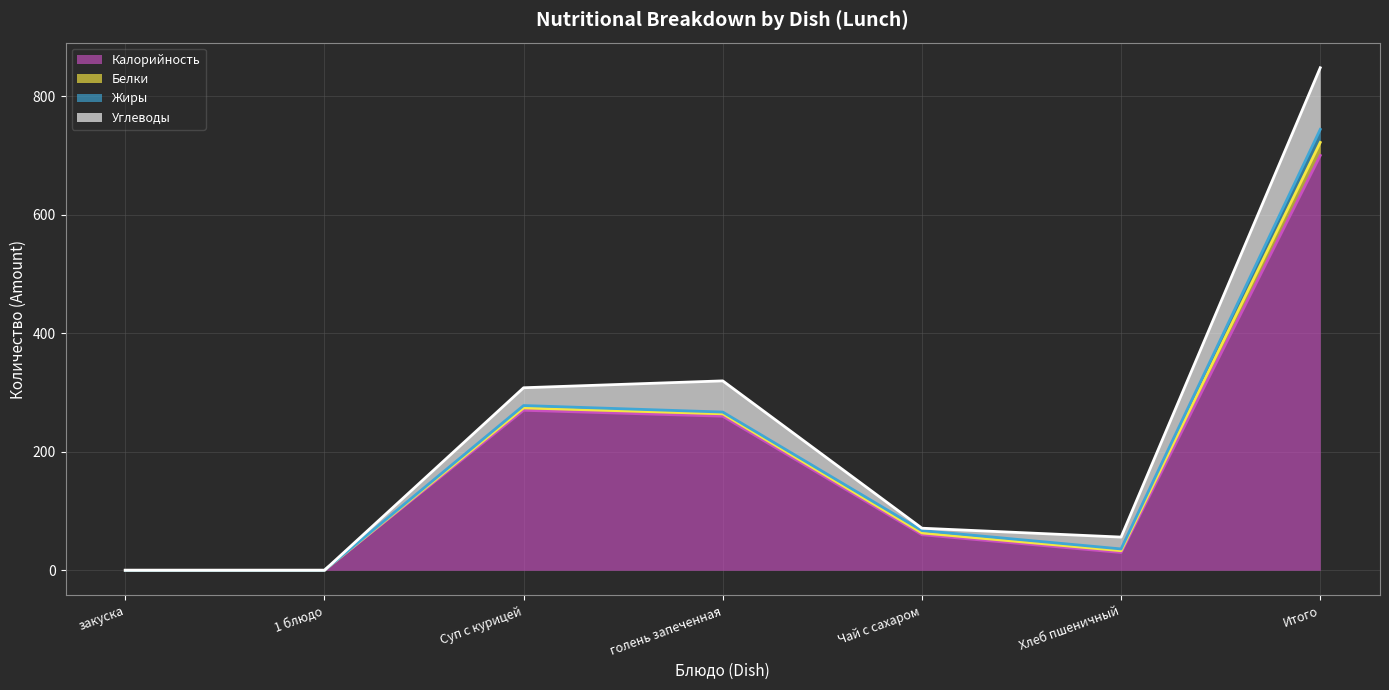

At which label does Белки reach its peak?

Итого